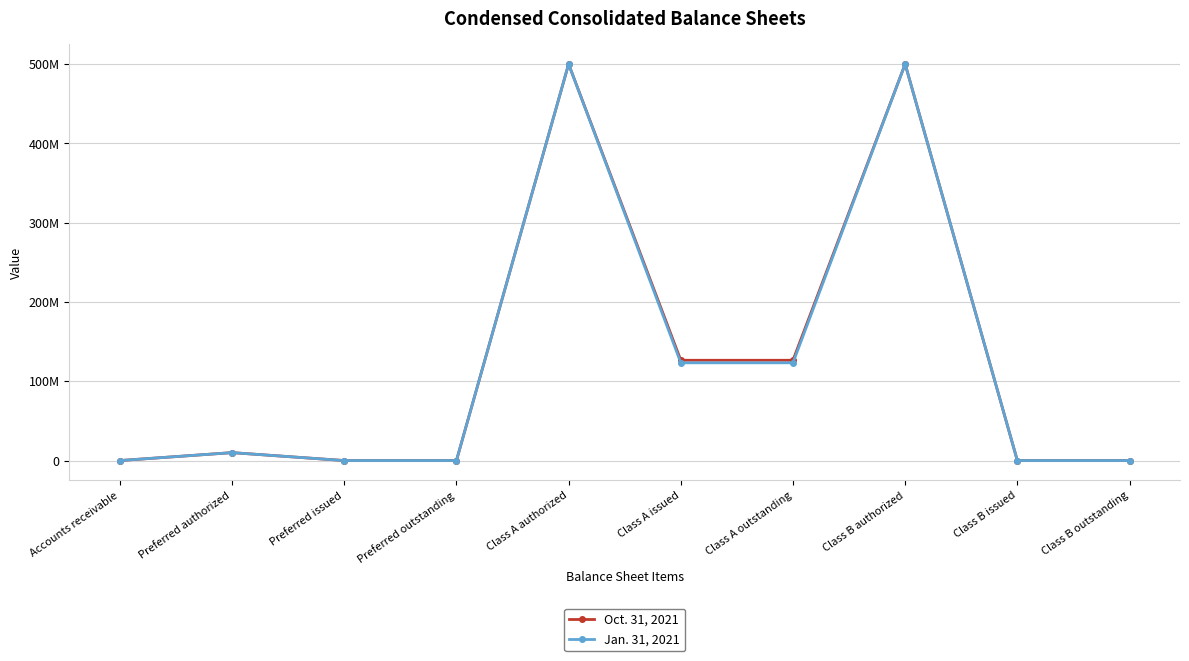

What is the total value across all series at Class A issued?

249739600